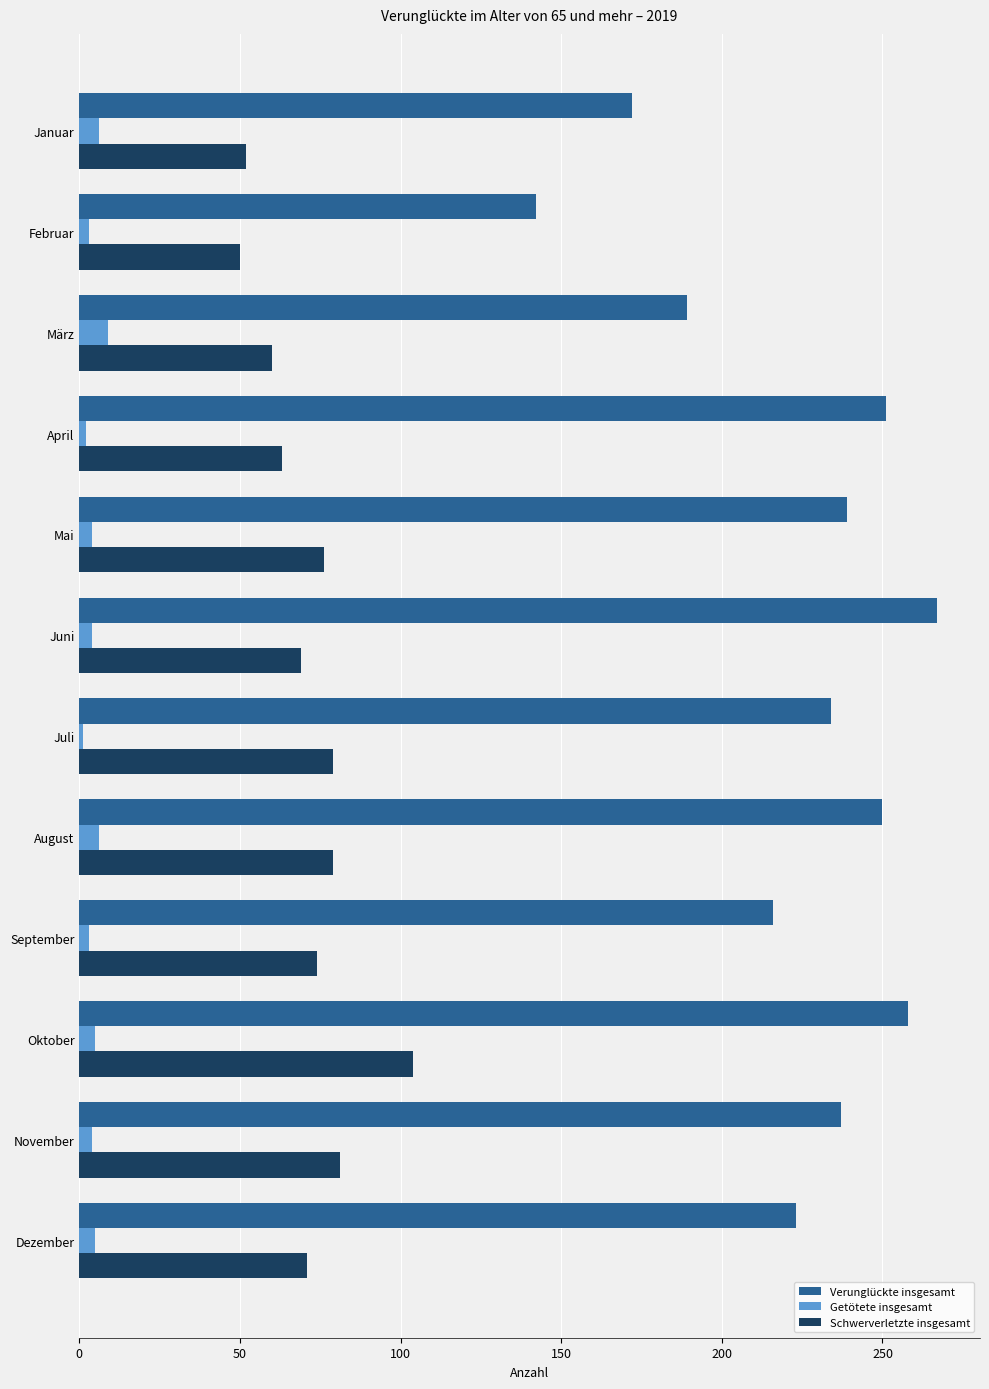

What is the minimum value for Getötete insgesamt?

1